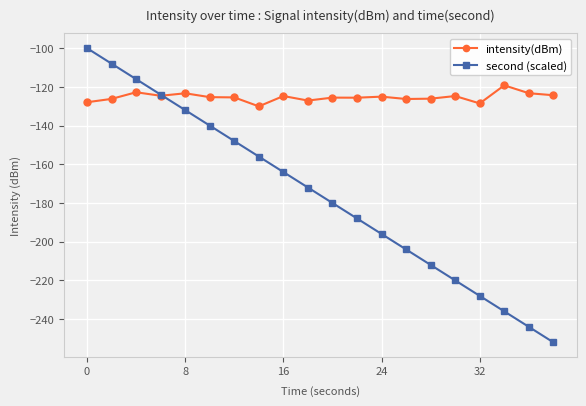

Rank the series by their average value, from lowest to highest.

second (scaled), intensity(dBm)